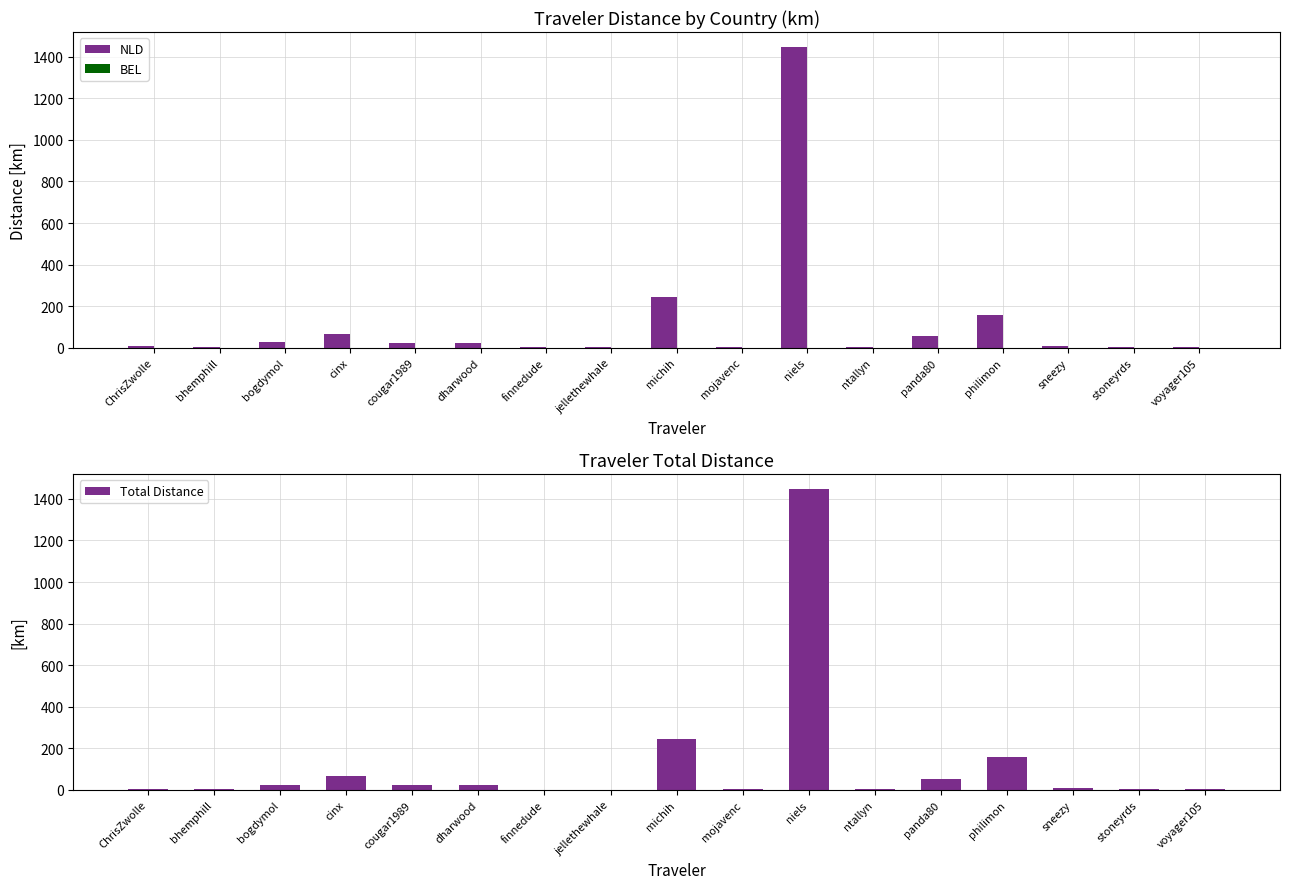

Rank the series at ChrisZwolle from highest to lowest value.

NLD, Total Distance, BEL